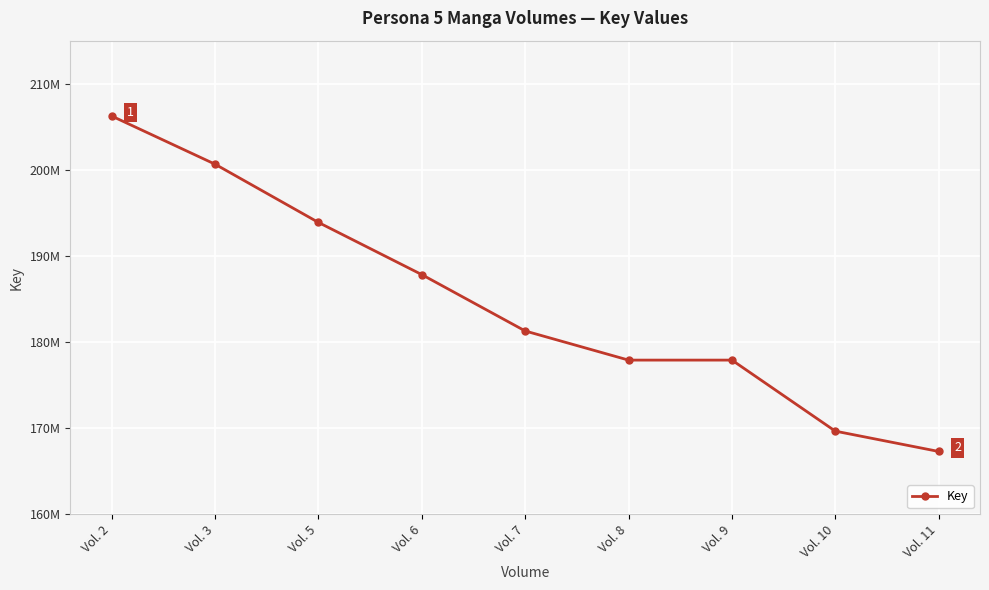

Reading right to left, list all the values displayed in this chart.

167306601	169666259	177913302	177913338	181295079	187835878	193894038	200655372	206246568